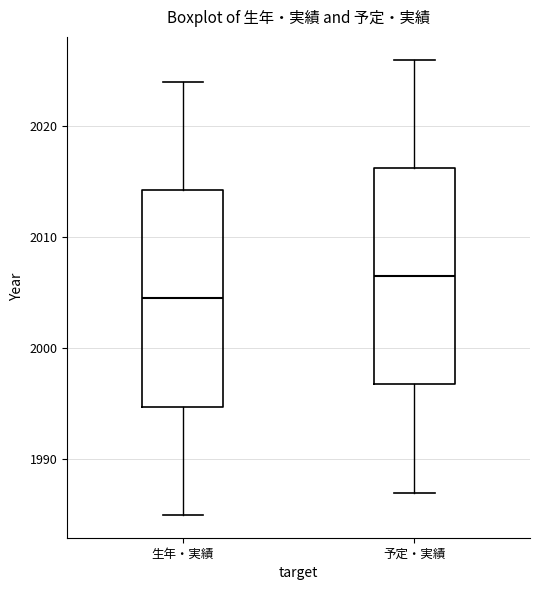

Where does the median line of the box for 生年・実績 sit on the y-axis? The values are not printed on the chart, so give them approximately, as read against the axis.

2005